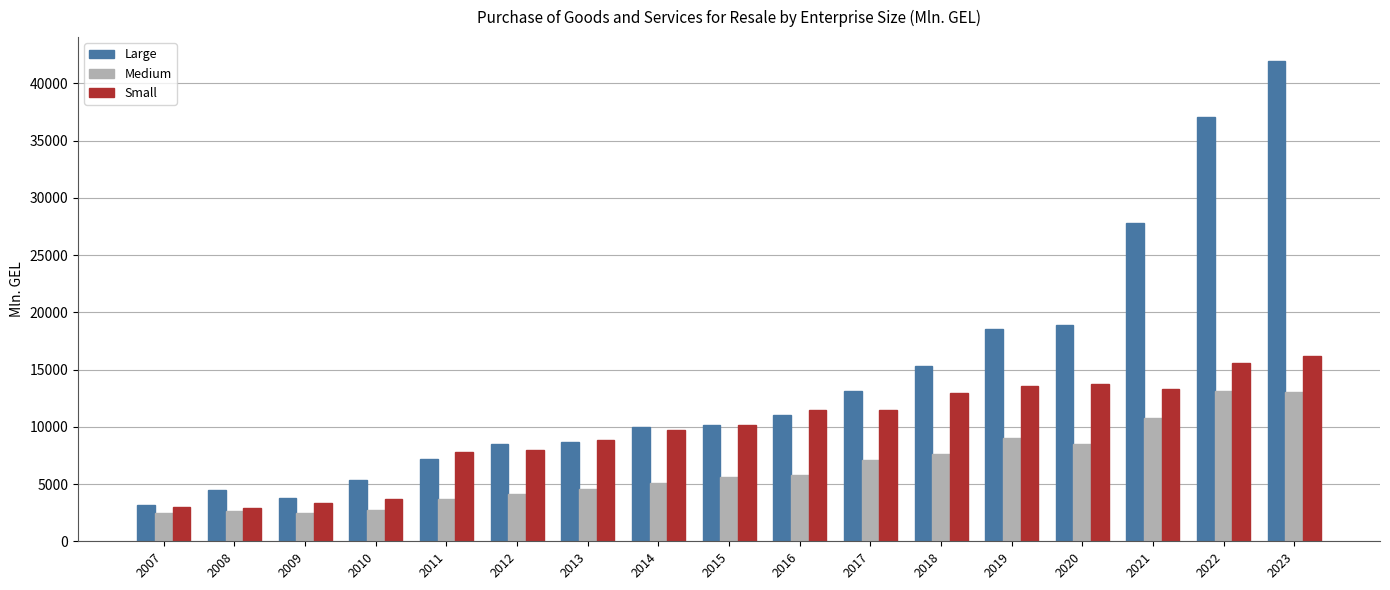

What is the total value across all series at 2009?

9565.3